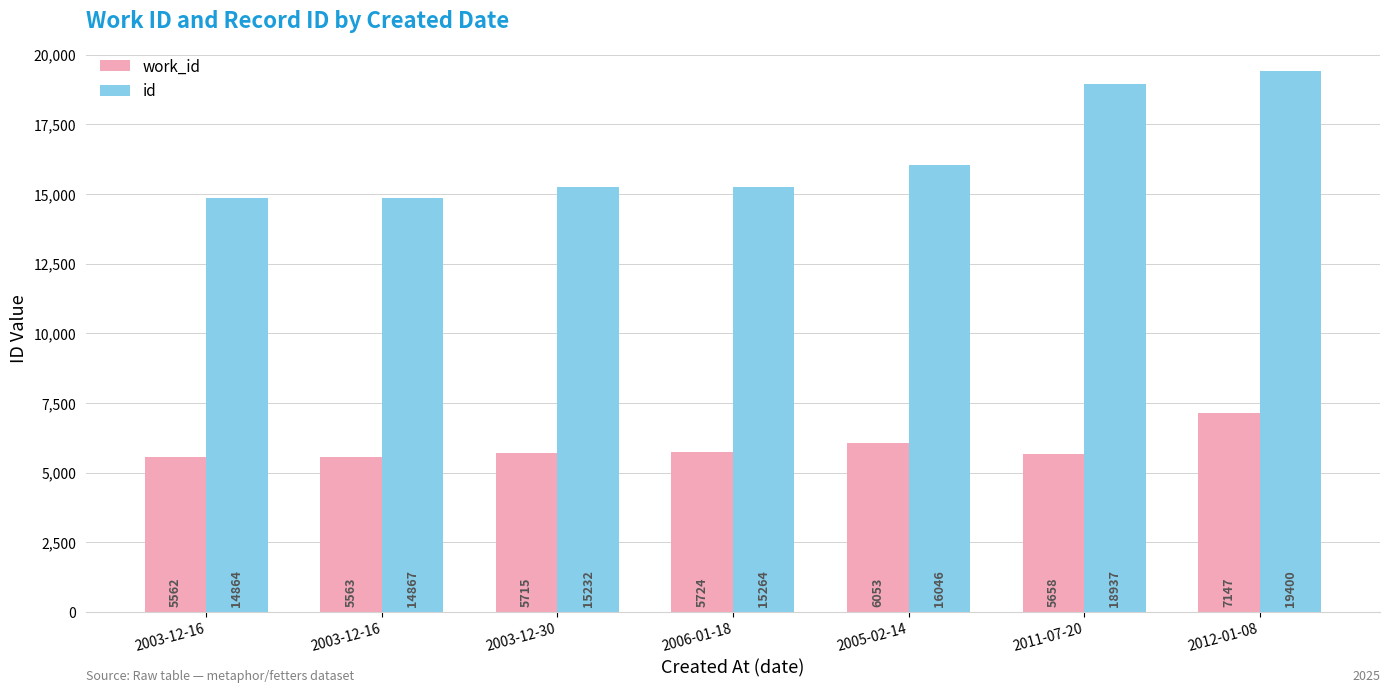

List the series in order of their overall mean, lowest first.

work_id, id